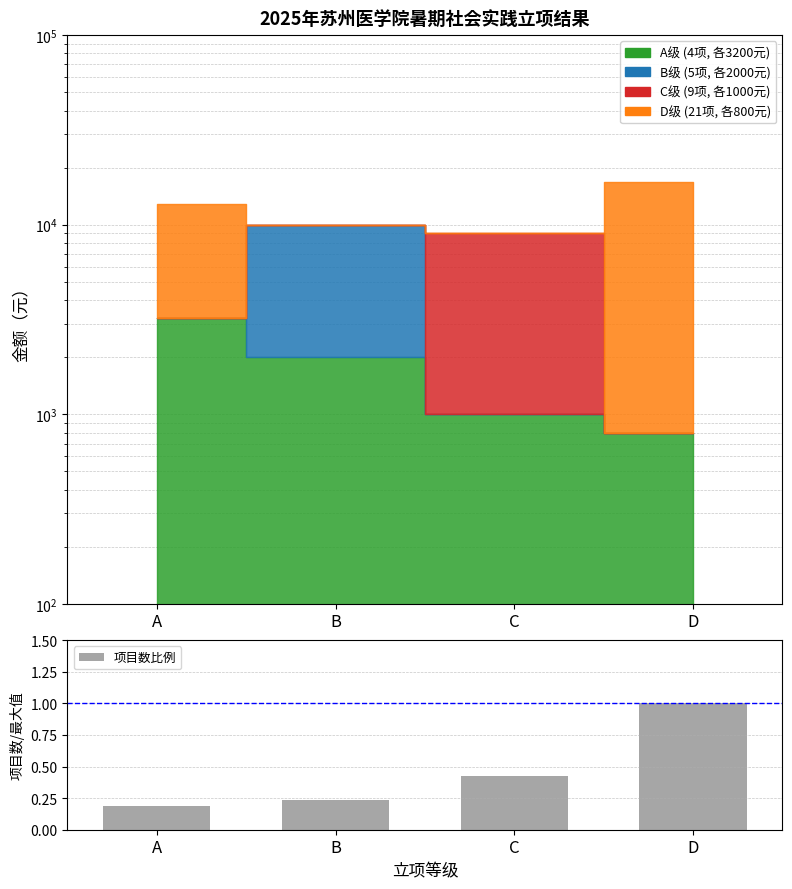

Which label corresponds to the smallest value in the chart?

A